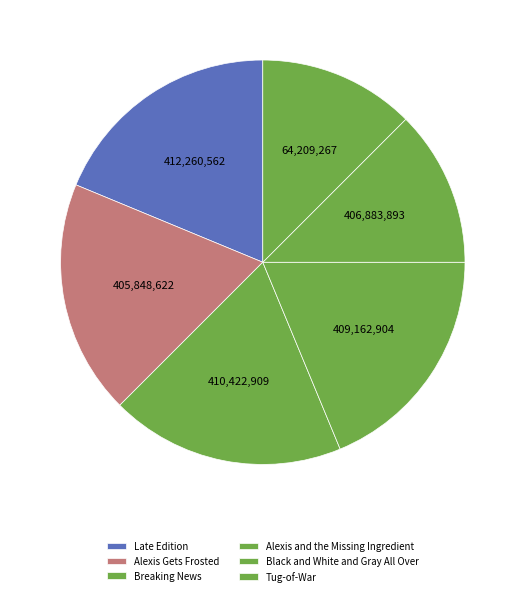

Which category has the smallest portion of the pie?

Black and White and Gray All Over